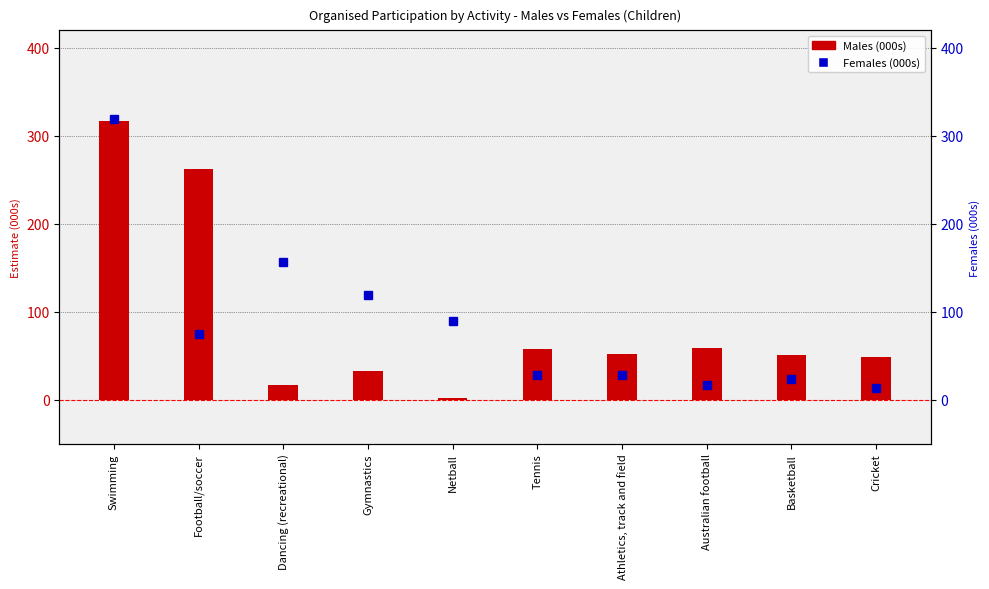

What is the value of the Females (000s) bar at the 5th from the left?

89.7